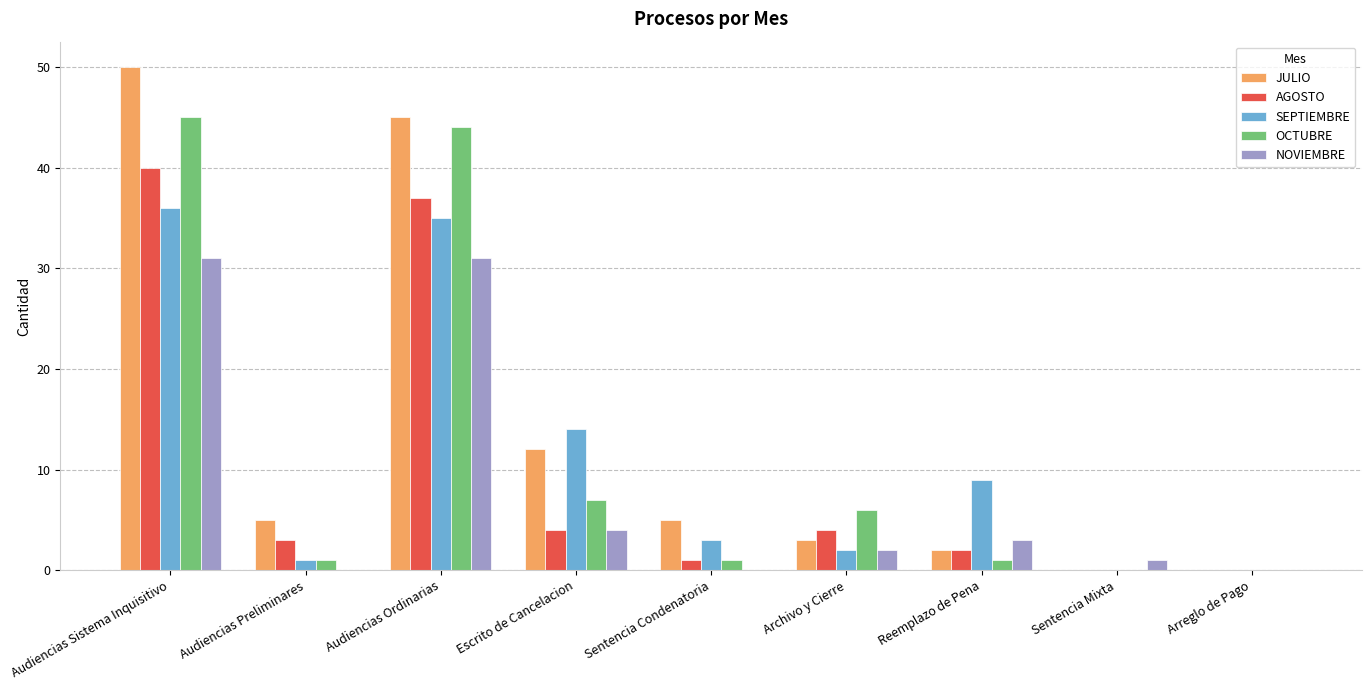

At which category does the chart reach its peak across all series?

Audiencias Sistema Inquisitivo